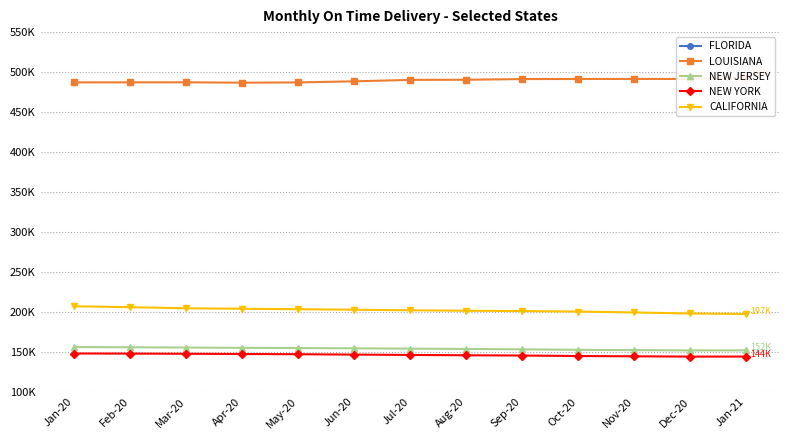

At Nov-20, list the series in order from largest to smallest.

FLORIDA, LOUISIANA, CALIFORNIA, NEW JERSEY, NEW YORK